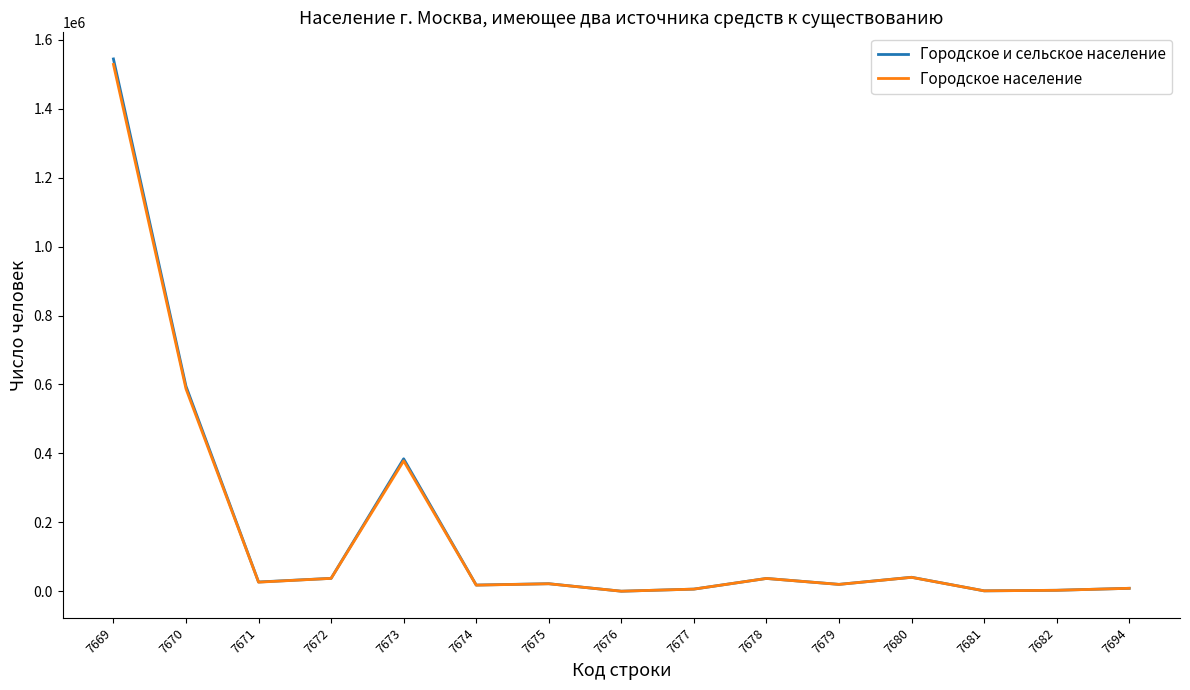

Which category has the highest value across all series?

7669